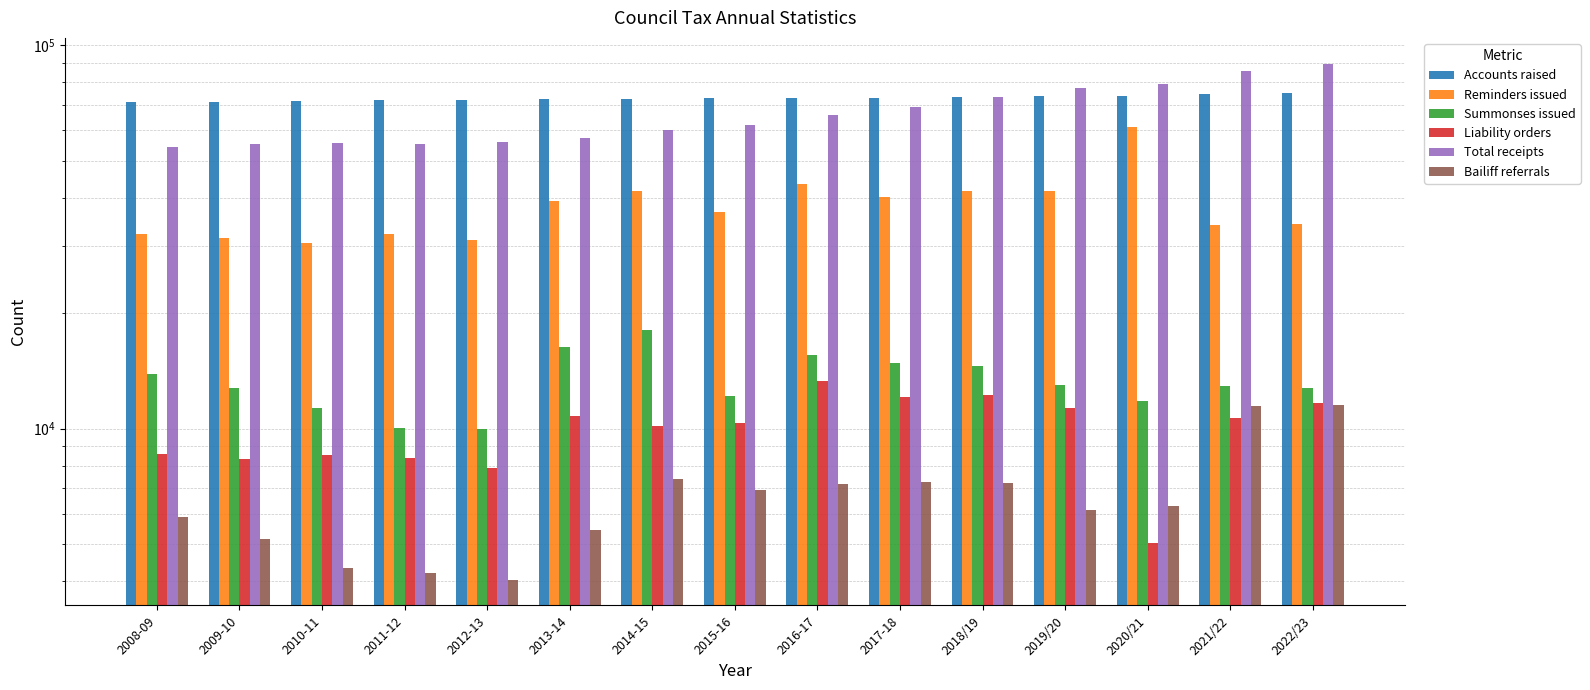

How many bars are there in total?

90